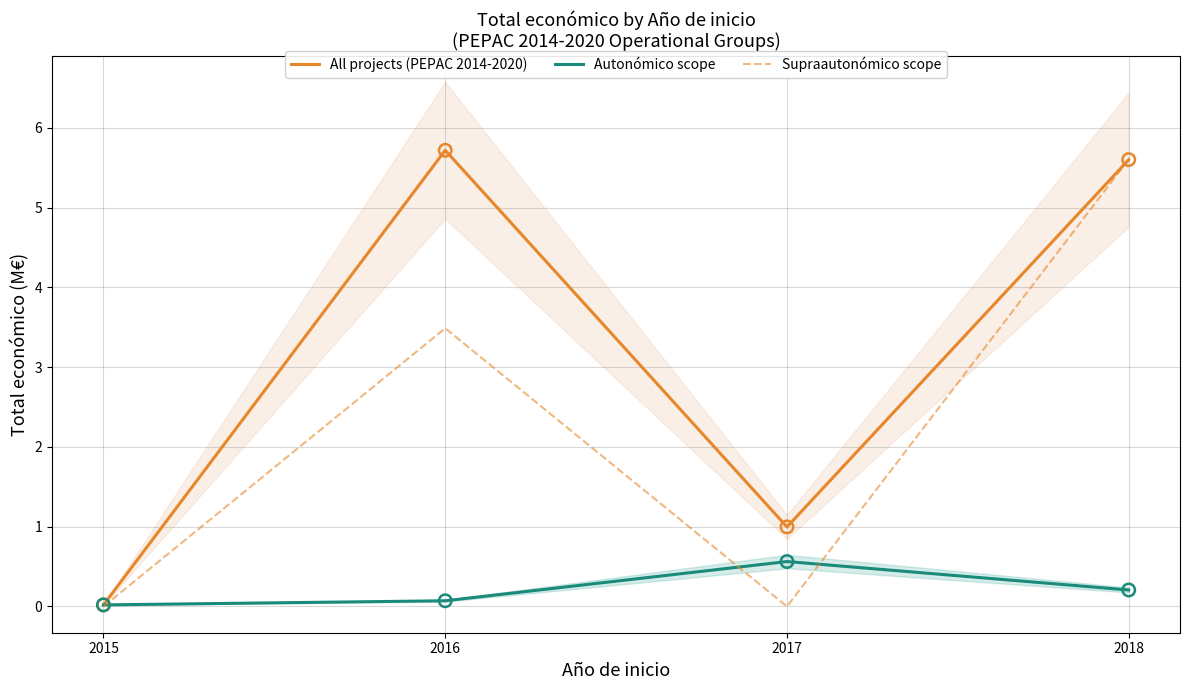

What is the total value across all series at 2018?

11.4